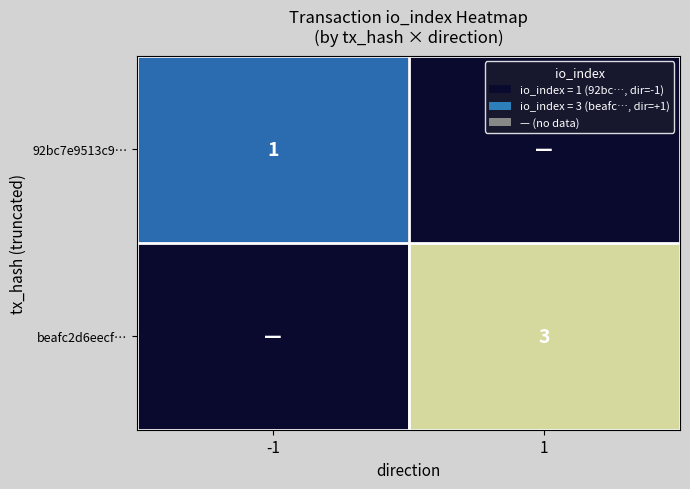

True or false: beafc2d6eecf… has a value of 5 at 1.

False